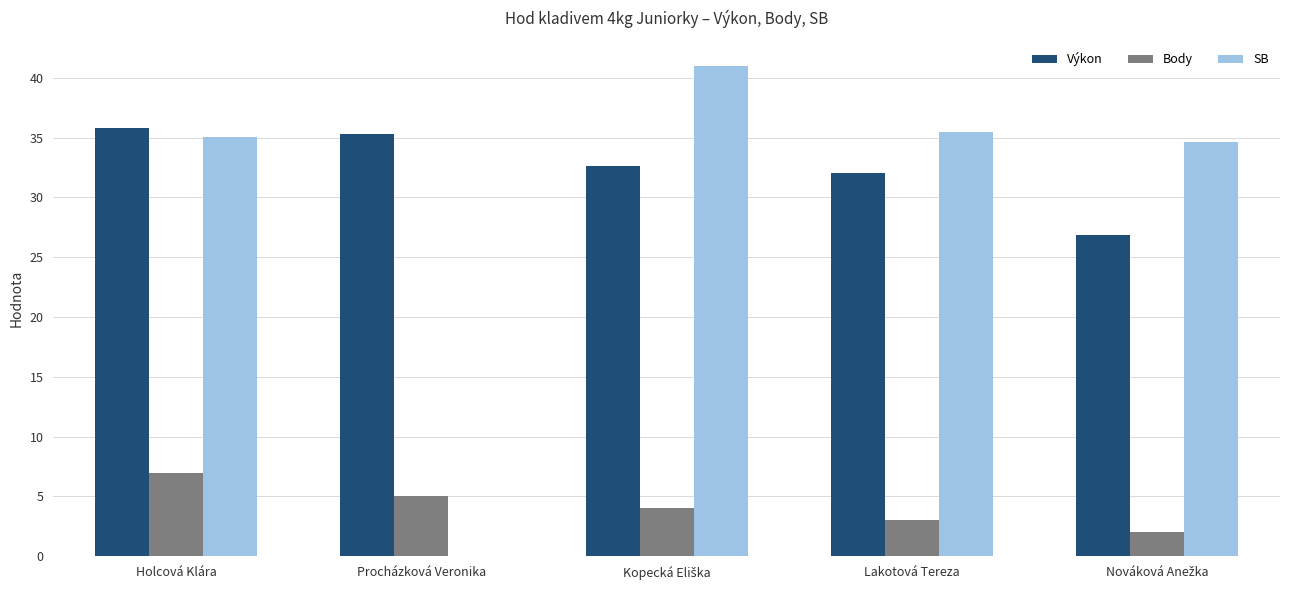

What is the sum of all Body values?

21.0